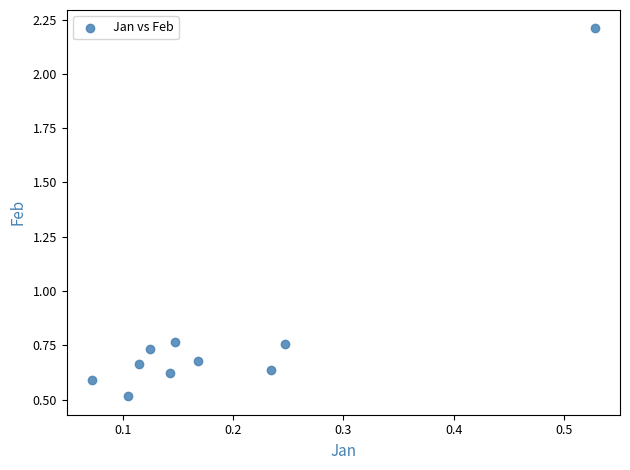

What is the range of X values (max minus min)?

0.5